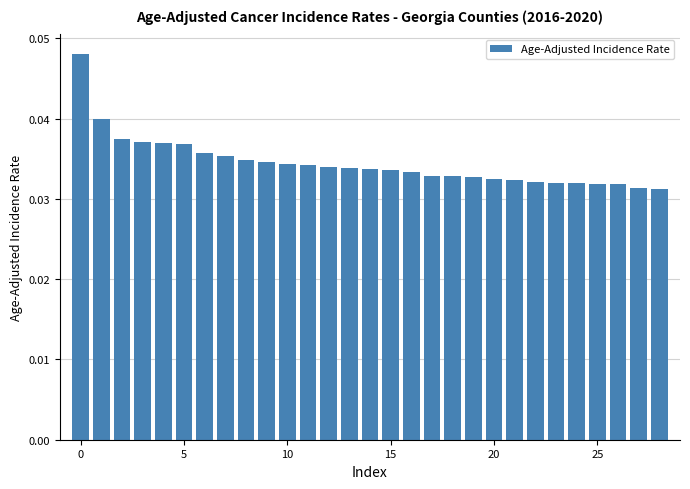

Count the values in the range 0 to 1.

29